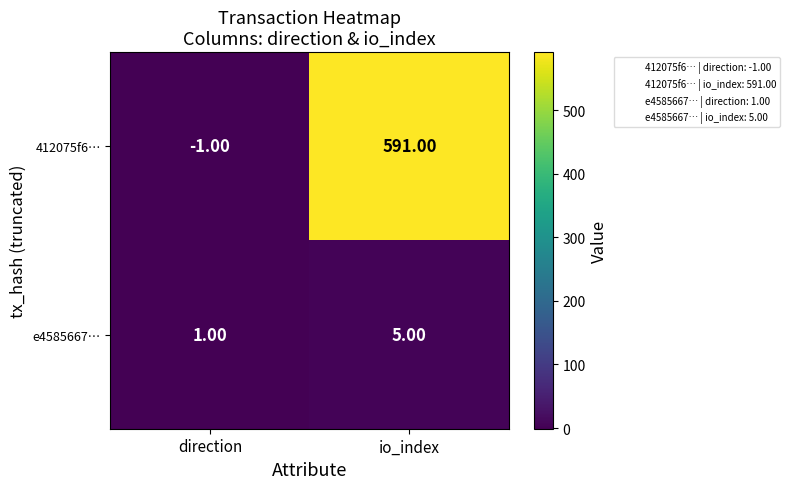

What is the difference between the 412075f6… values at io_index and direction?

592